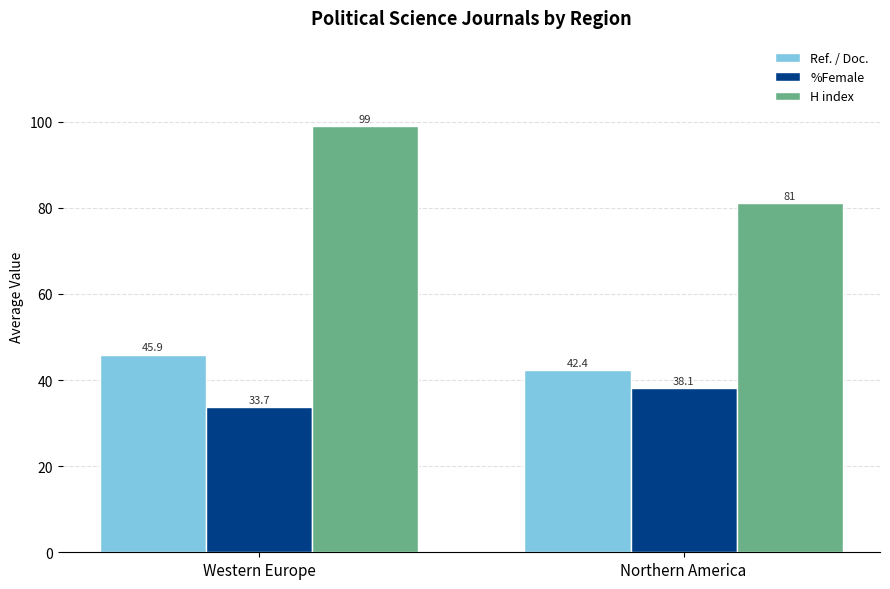

What is the sum of the Ref. / Doc. values at Northern America and Western Europe?

88.3